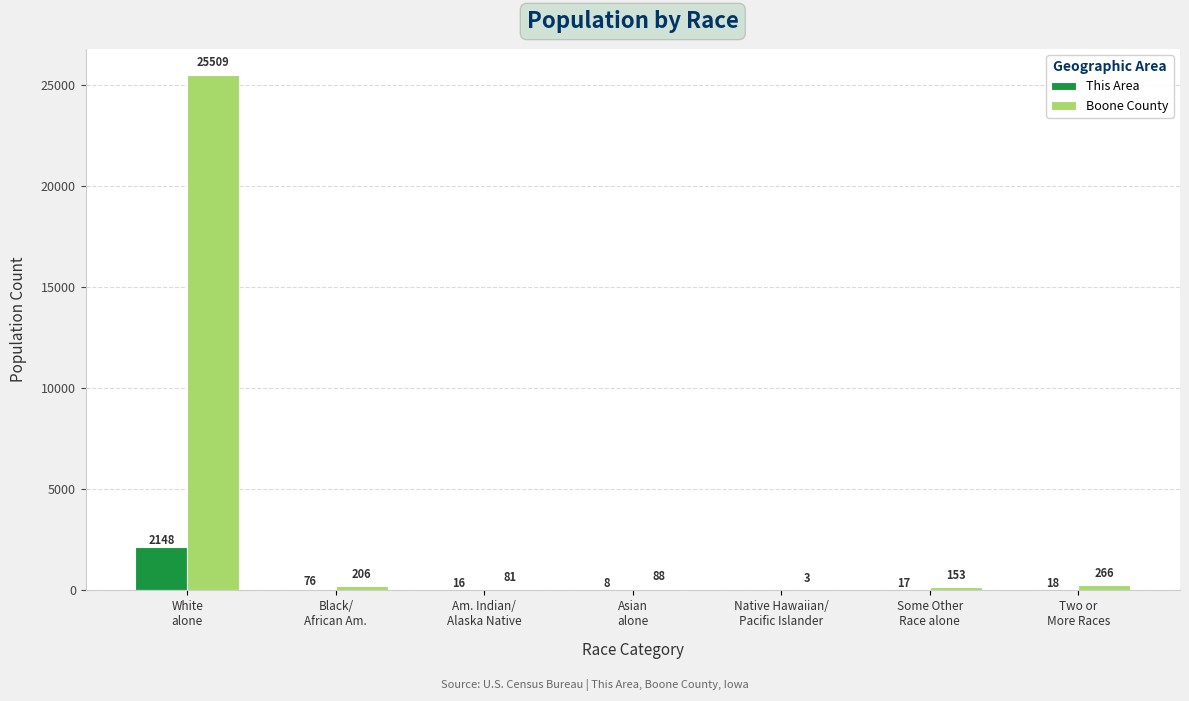

What is the sum of all This Area values?

2283